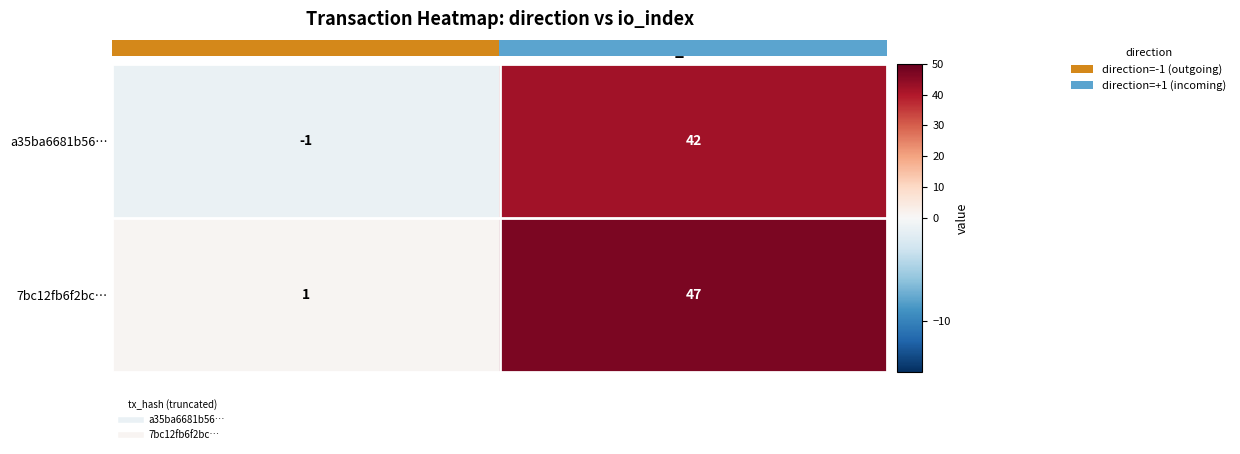

Which label corresponds to the smallest value in the chart?

direction